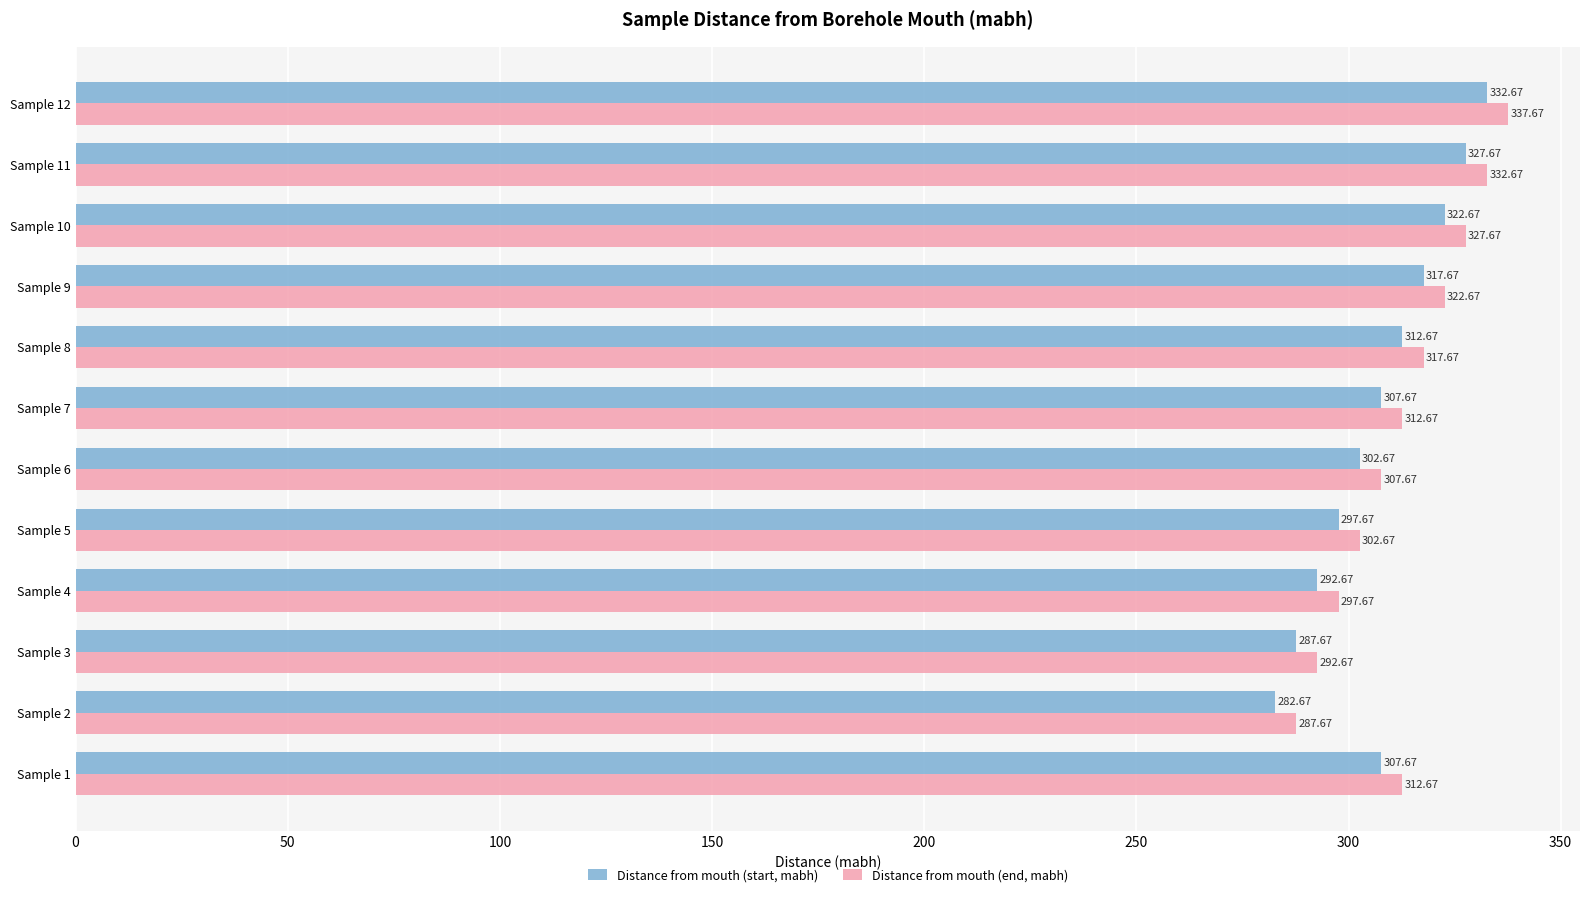

At Sample 7, list the series in order from largest to smallest.

Distance from mouth (end, mabh), Distance from mouth (start, mabh)